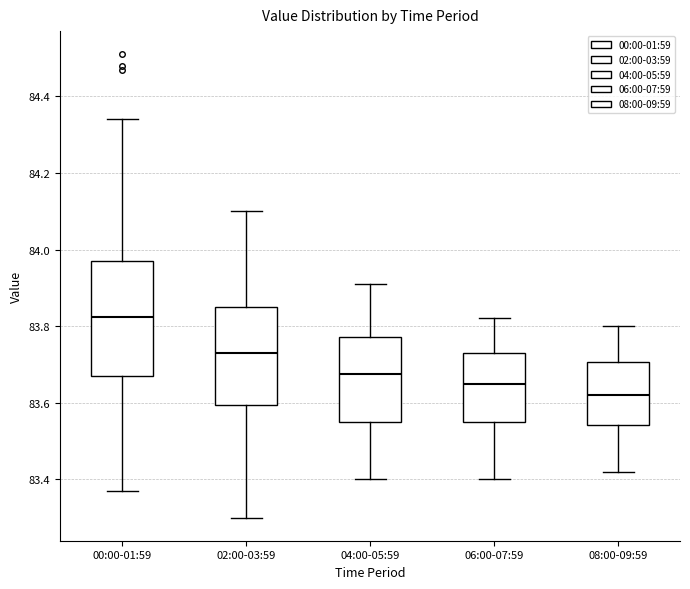

Comparing the boxes themselves (not the whiskers), which one is the tallest?

00:00-01:59